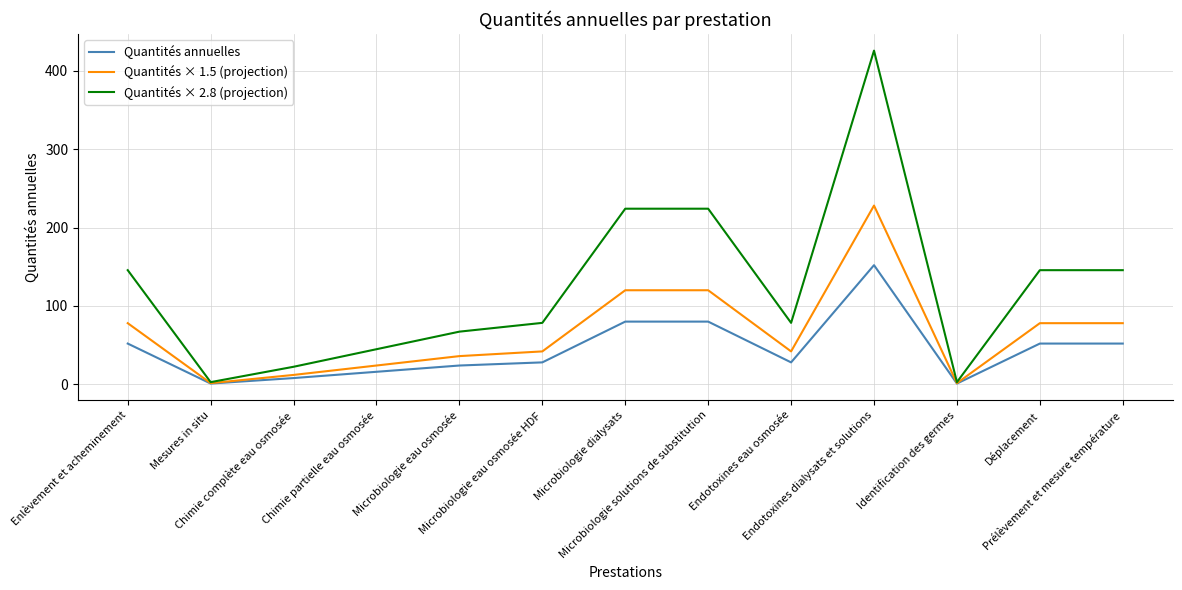

Does the chart have visible grid lines?

Yes